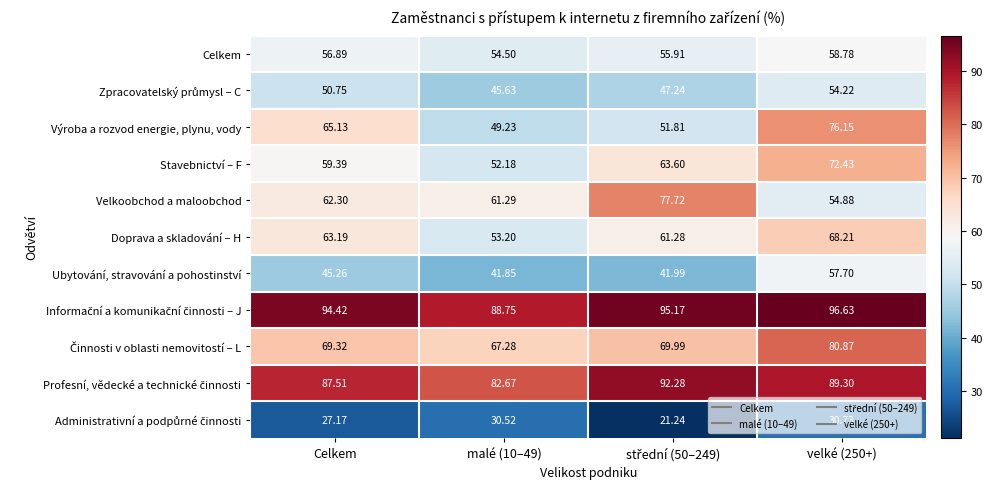

Which series has the widest spread of values?

Výroba a rozvod energie, plynu, vody